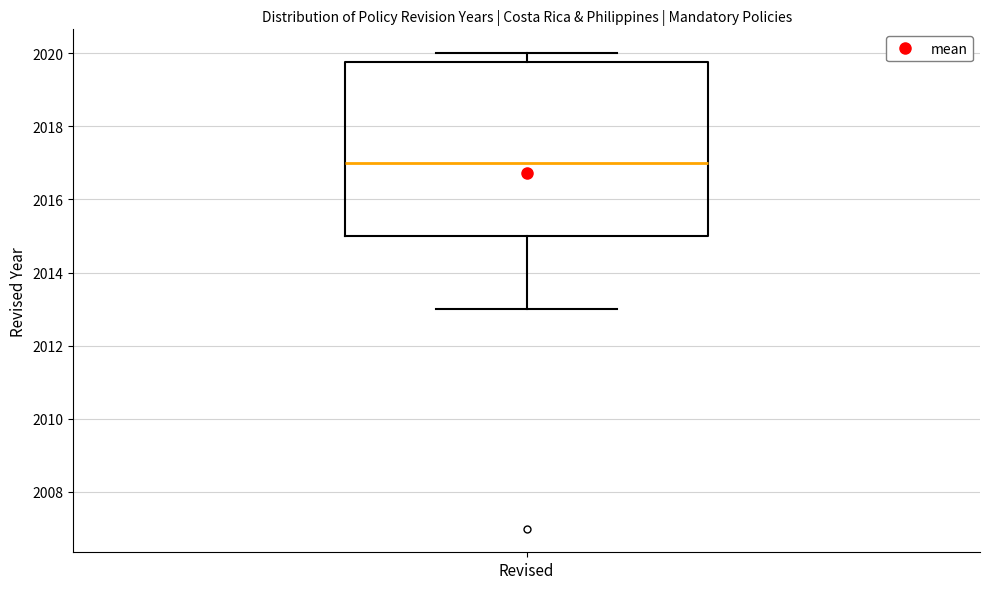

Read this box plot against the y-axis: the position of the median line, the range covered by the box, and the ends of both whiskers. The values are not printed on the chart, so give them approximately, as read against the axis.

median 2017.0, box 2015.0 to 2019.8, whiskers 2013.0 to 2020.0